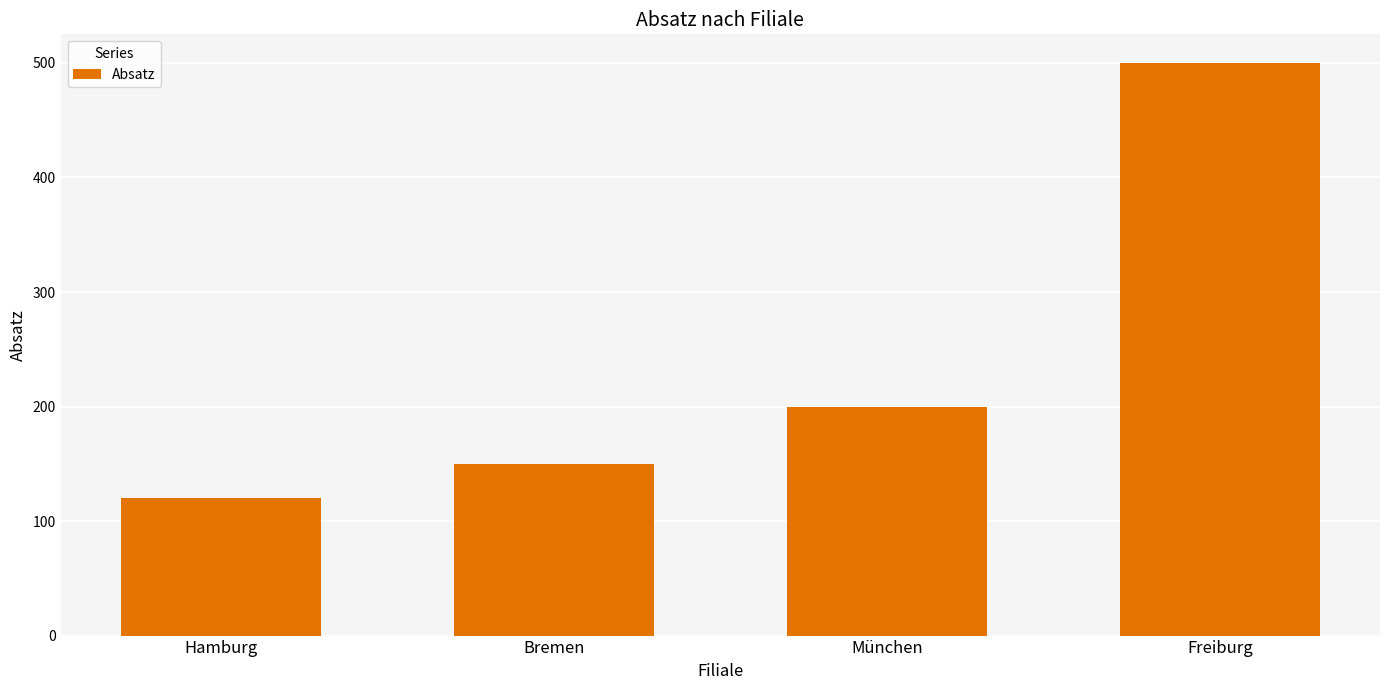

What is the change in value from Hamburg to Freiburg?

+380